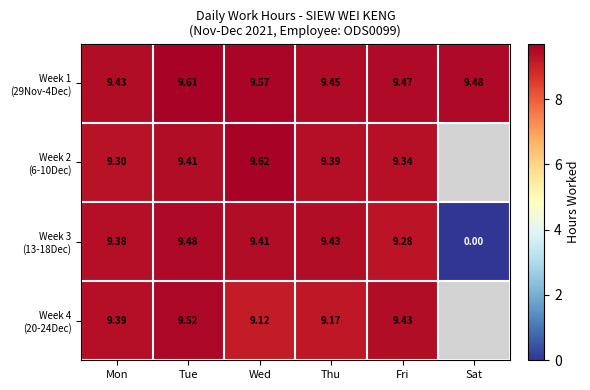

The Week 4 (20-24Dec) series shows 5.5 at Tue. True or false?

False